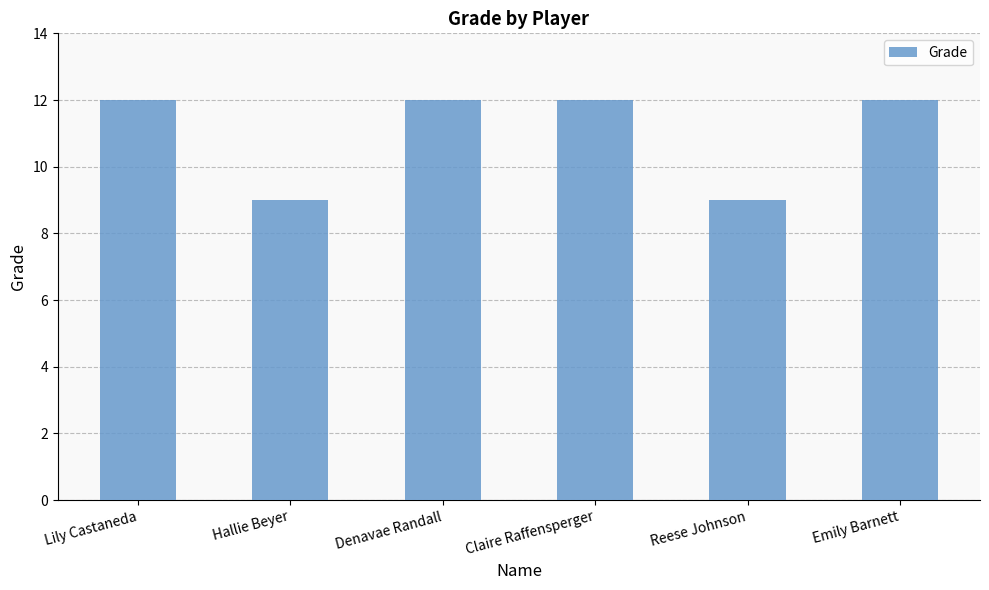

Does the chart contain stacked bars?

No